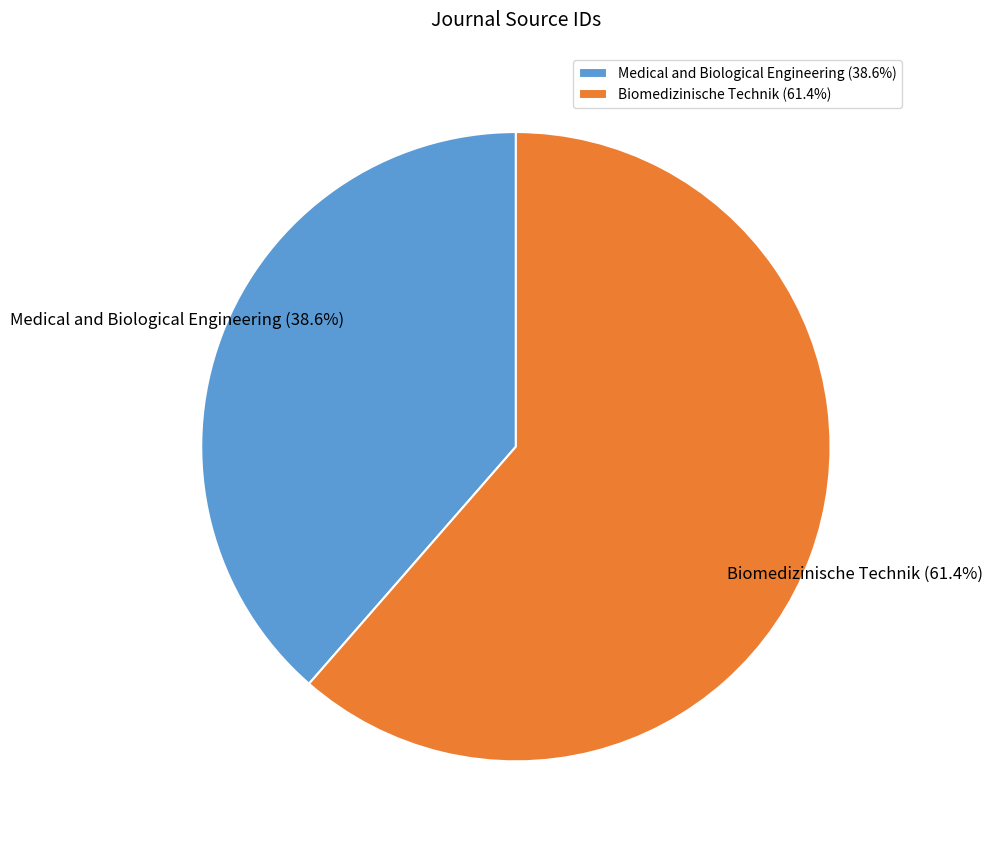

What is the majority slice?

Biomedizinische Technik